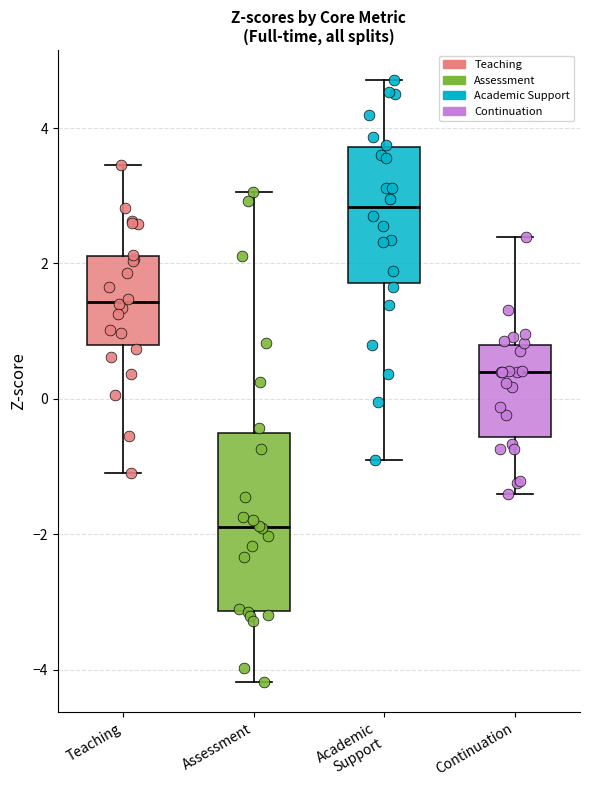

Which box's median line is the highest?

Academic Support